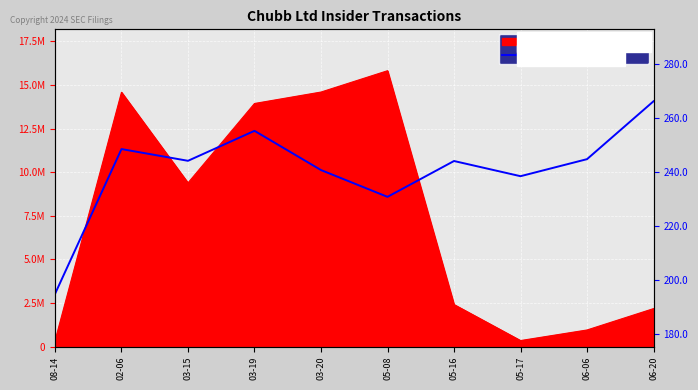

The value at 05-16 is 102.5. True or false?

False